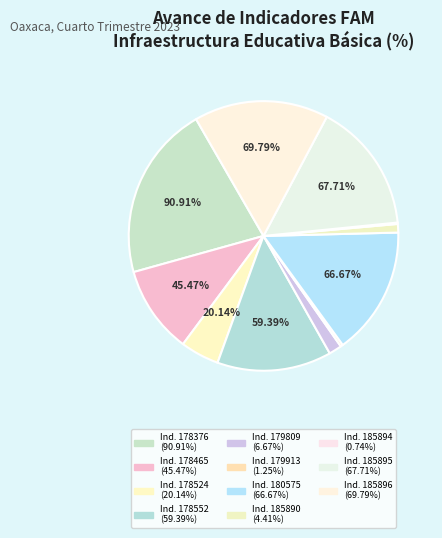

Approximately how many times larger is the value at 185895 compared to 178465?

1.5